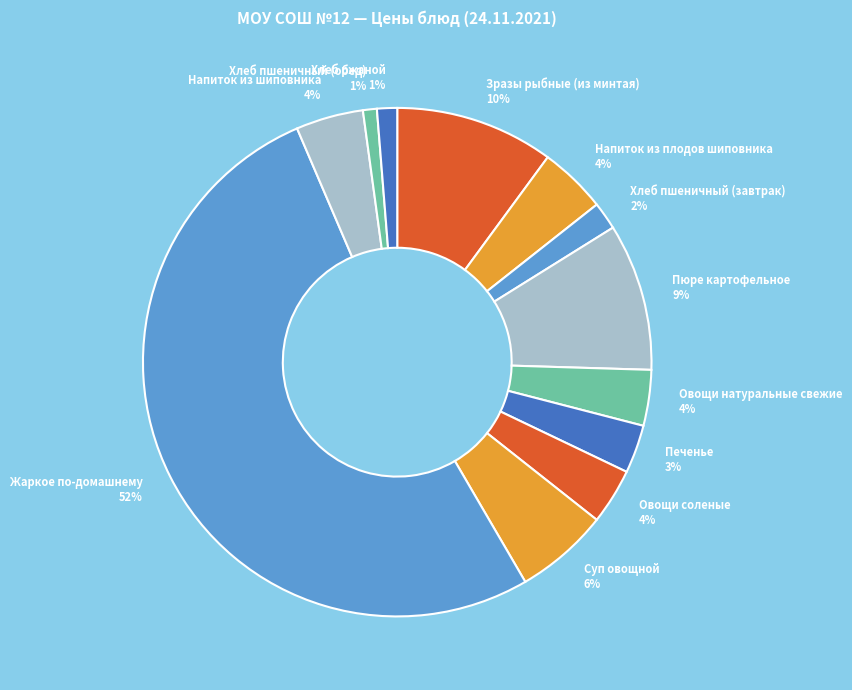

To the nearest percent, what is the average slice percentage?

8%